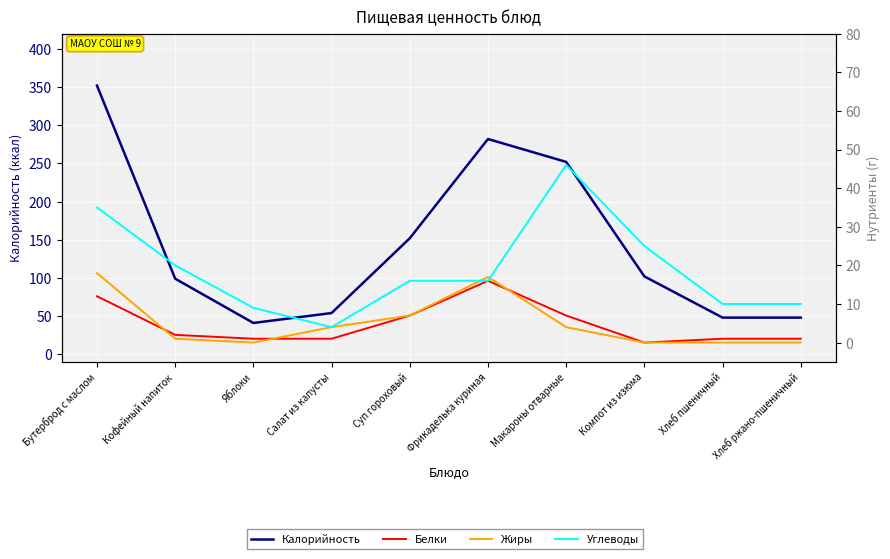

Is the value of Белки at Яблоки greater than the value of Углеводы at Фрикаделька куриная?

No